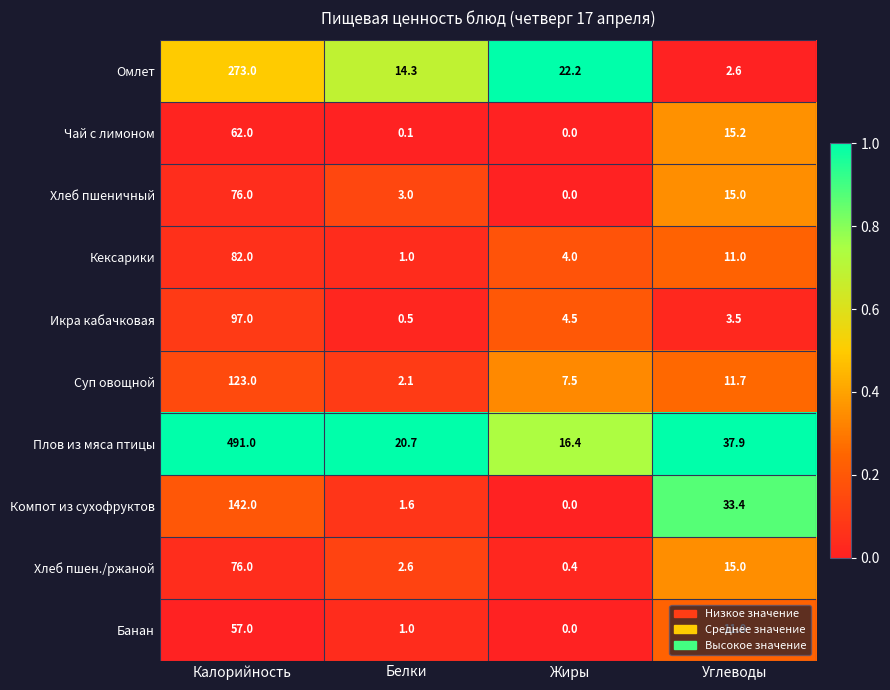

Which category has the highest value in the Икра кабачковая series?

Калорийность